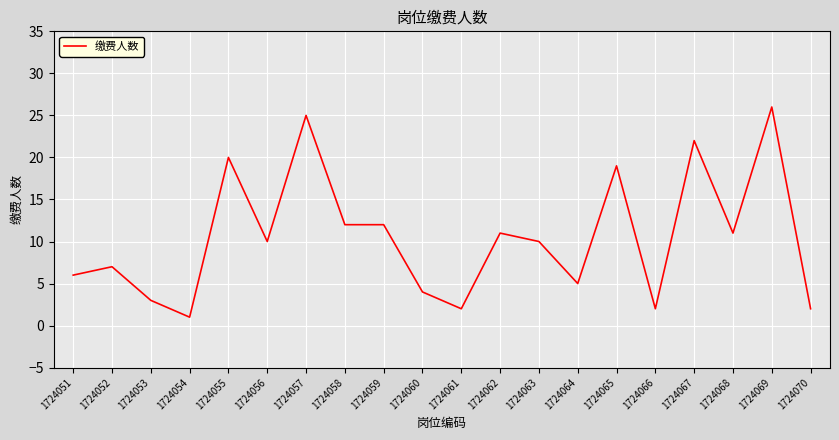

What is the maximum value shown in the chart?

26